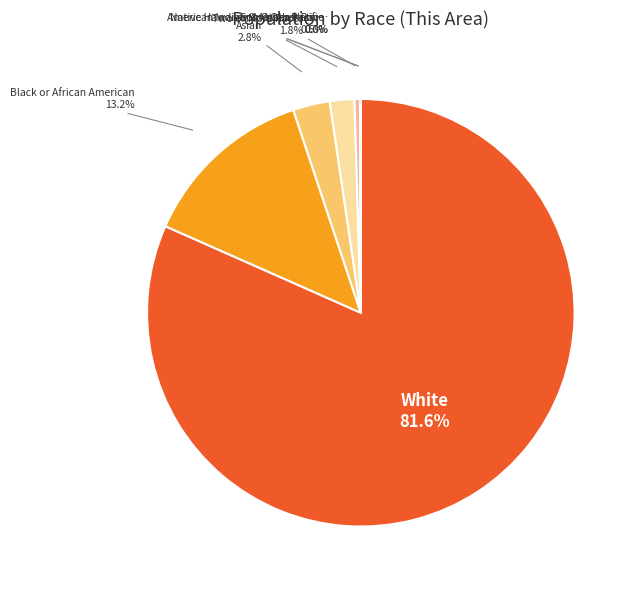

How many slices are in this pie chart?

7